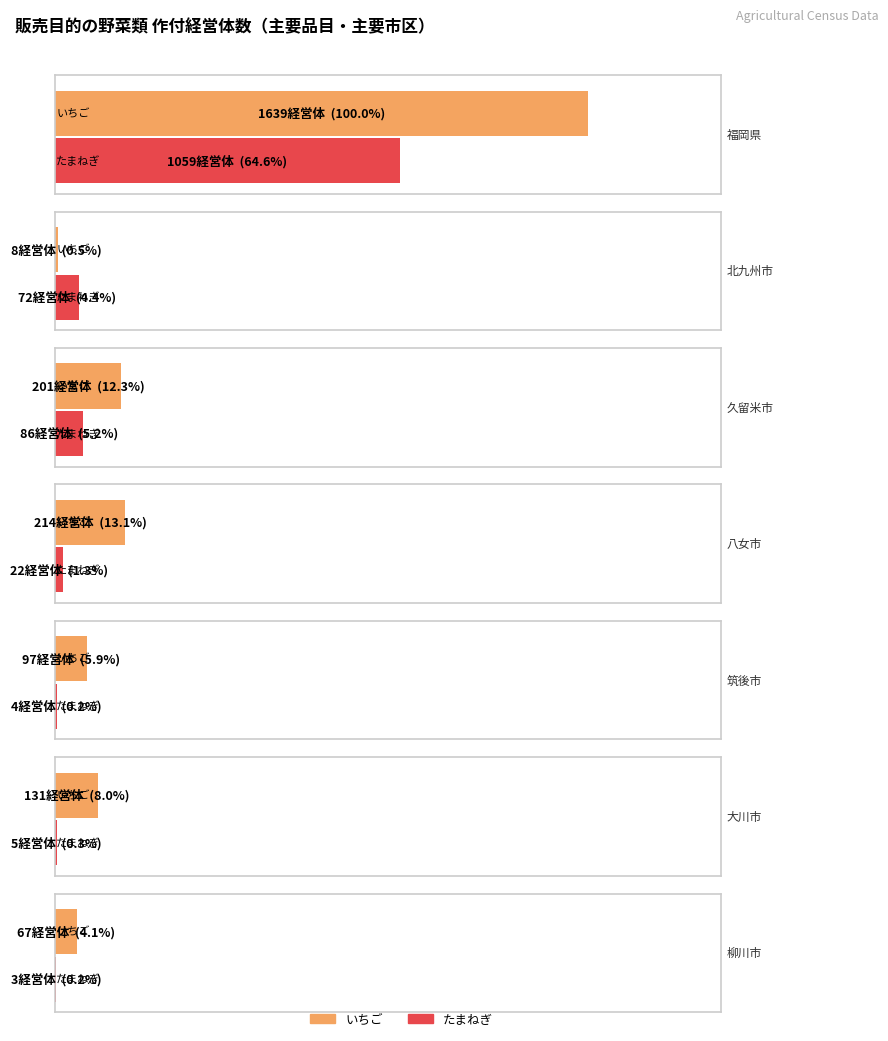

What is the label of the 2nd bar from the right?

大川市